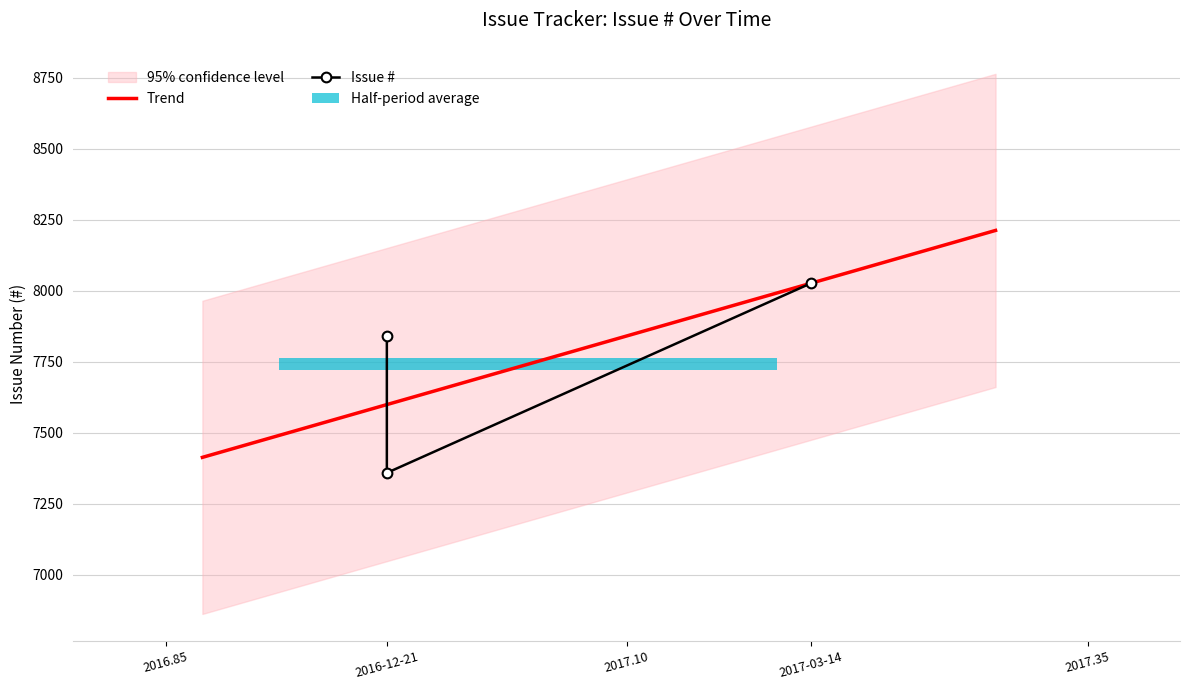

The chart shows a value of 8026 at 2017-03-14. True or false?

True